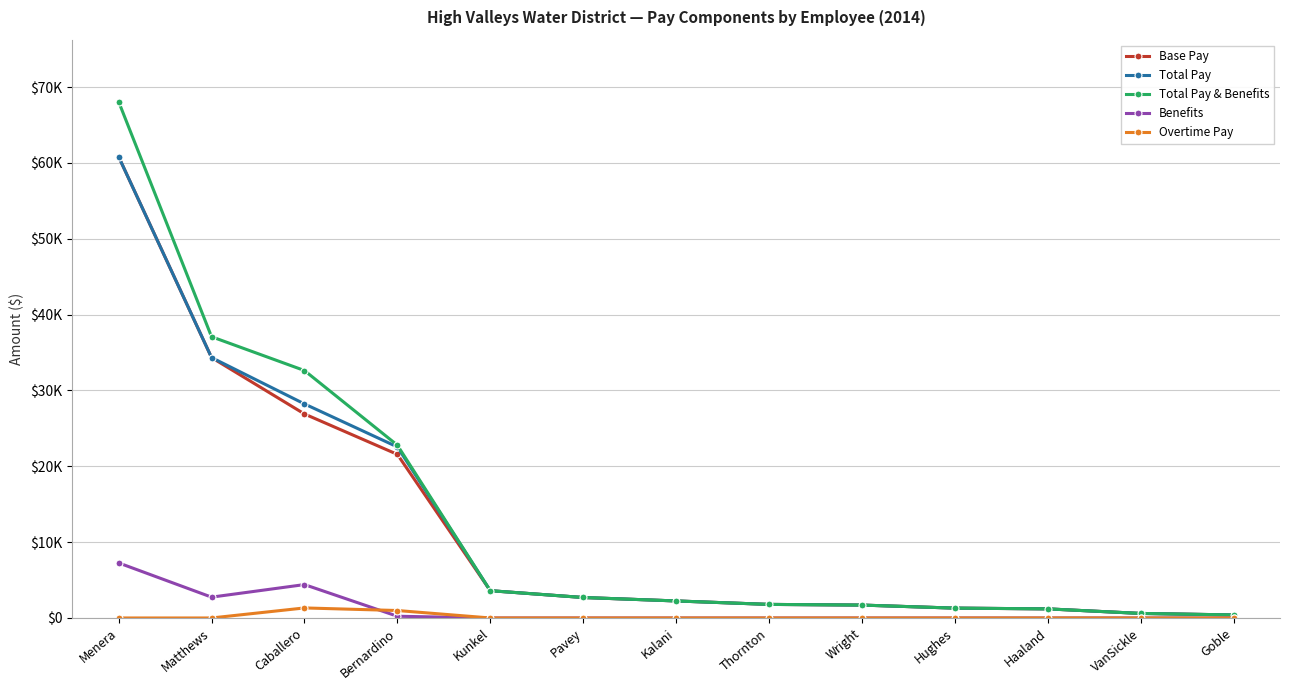

Is it true that Overtime Pay equals -674.6 at Kunkel?

False